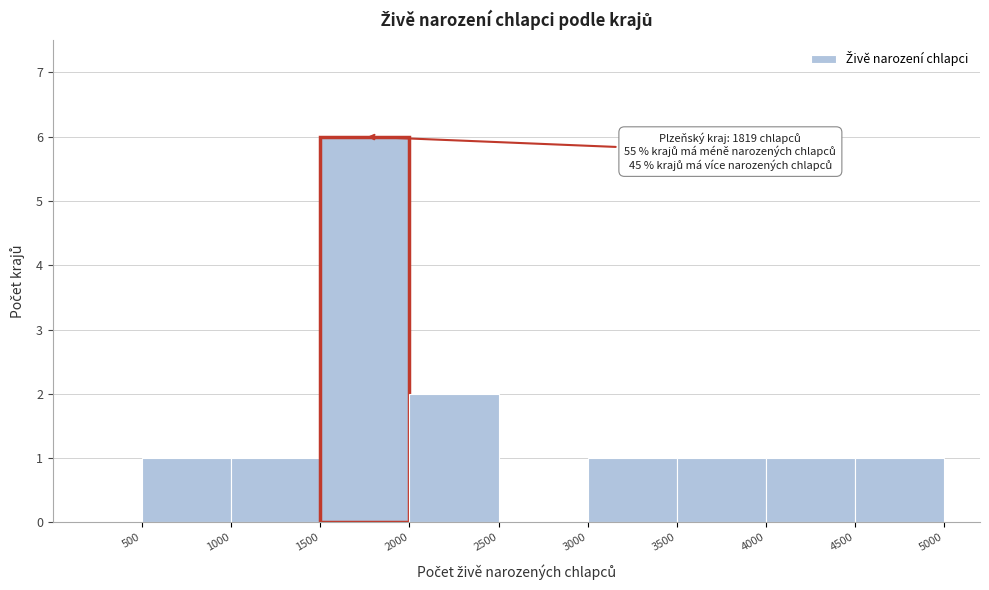

Which range on the x-axis has the tallest bar?

1500 to 2000